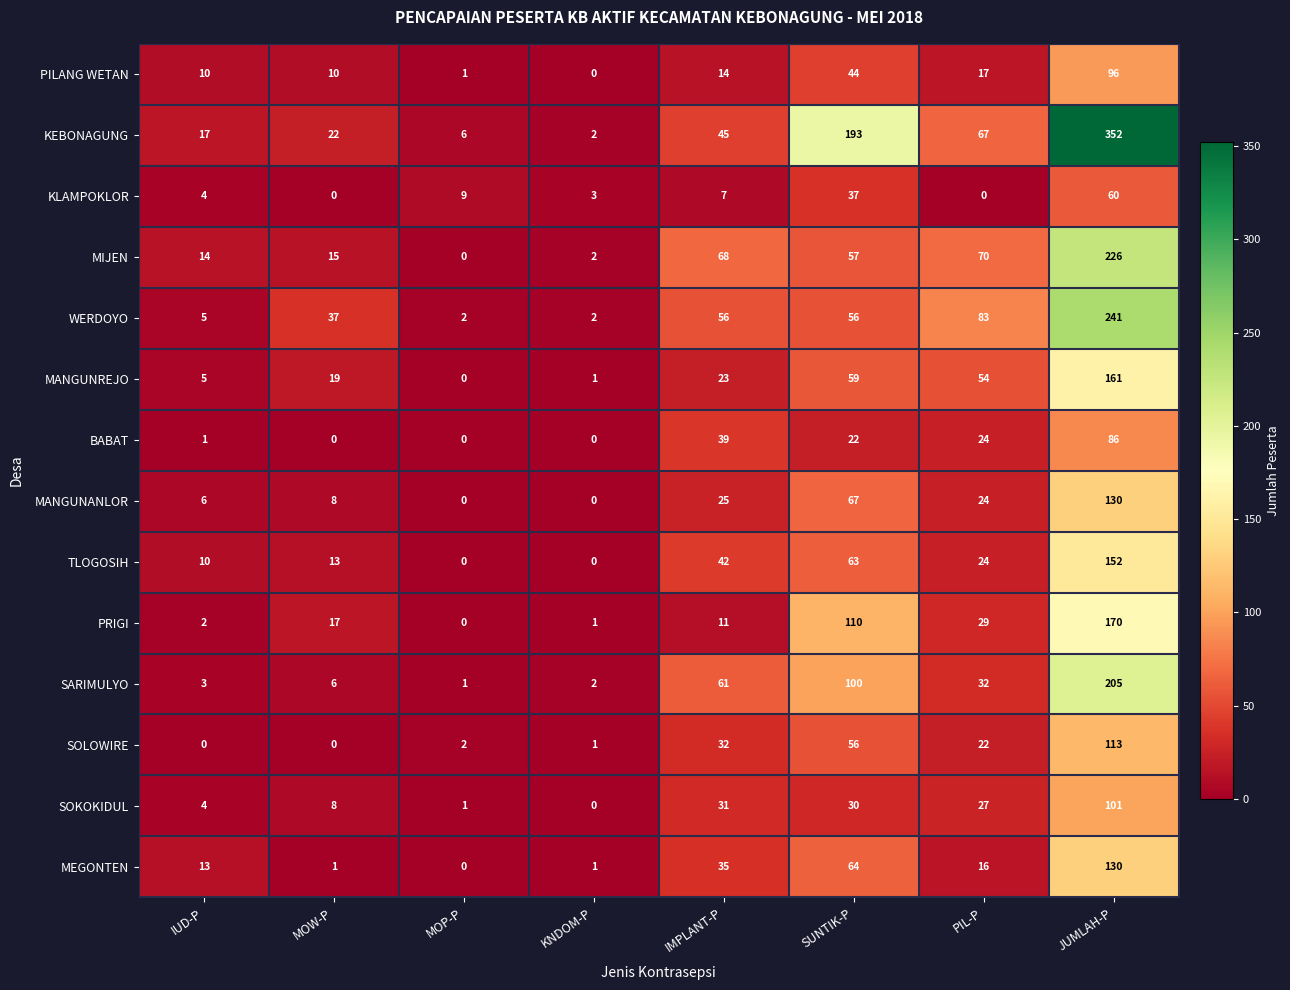

Which series has the largest range (max minus min)?

KEBONAGUNG